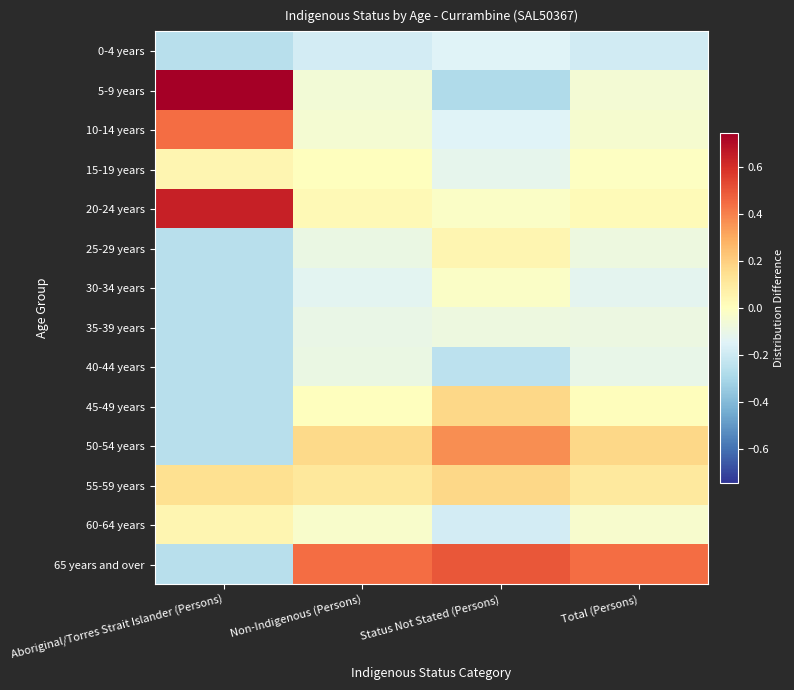

At how many categories does at least one series exceed 0?

4